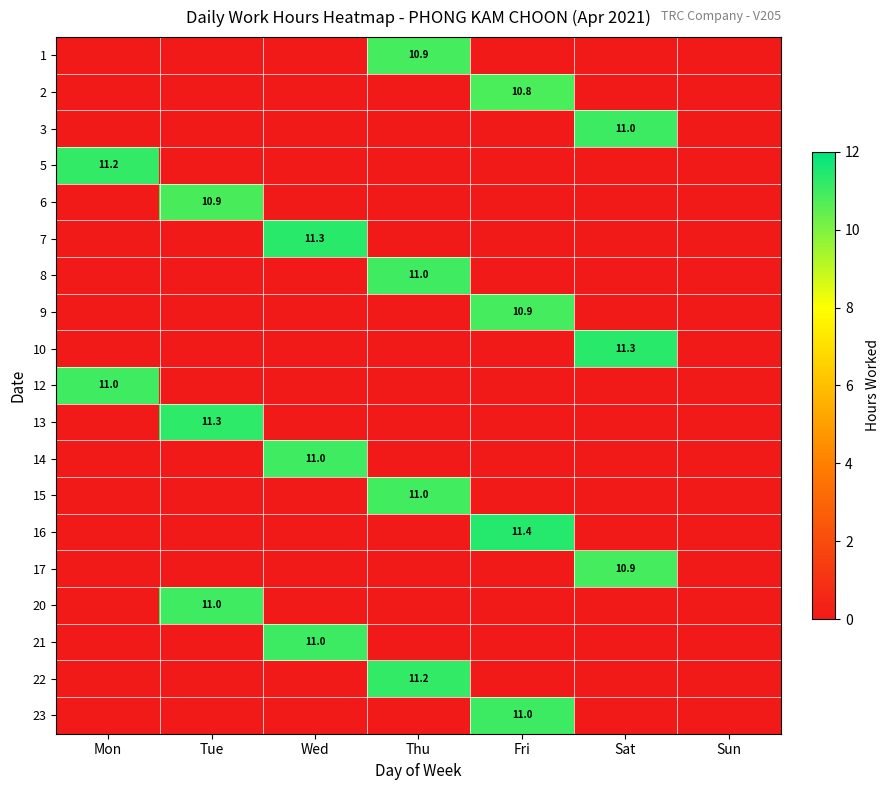

At which category is the sum across all series the highest?

Fri